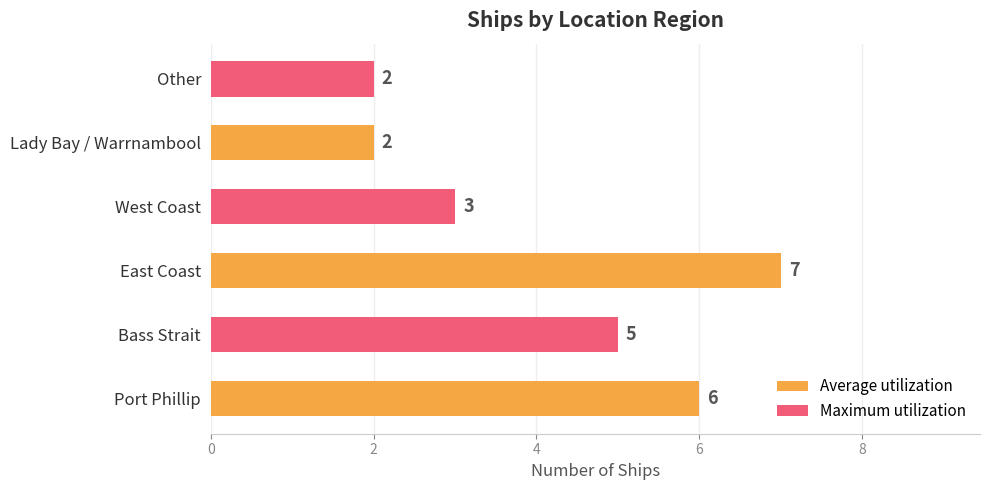

What is the average value?

4